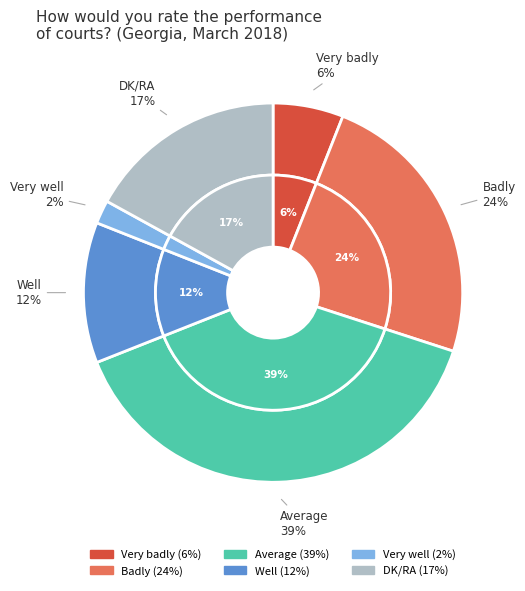

Do Very well and Well together represent more than half of the pie?

No